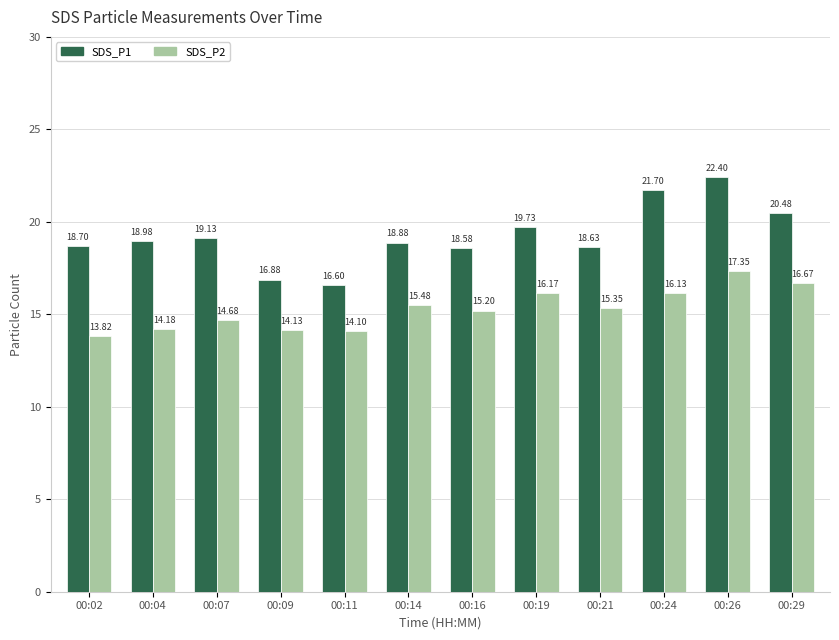

List the labels in order of SDS_P1 value, smallest first.

00:11, 00:09, 00:16, 00:21, 00:02, 00:14, 00:04, 00:07, 00:19, 00:29, 00:24, 00:26